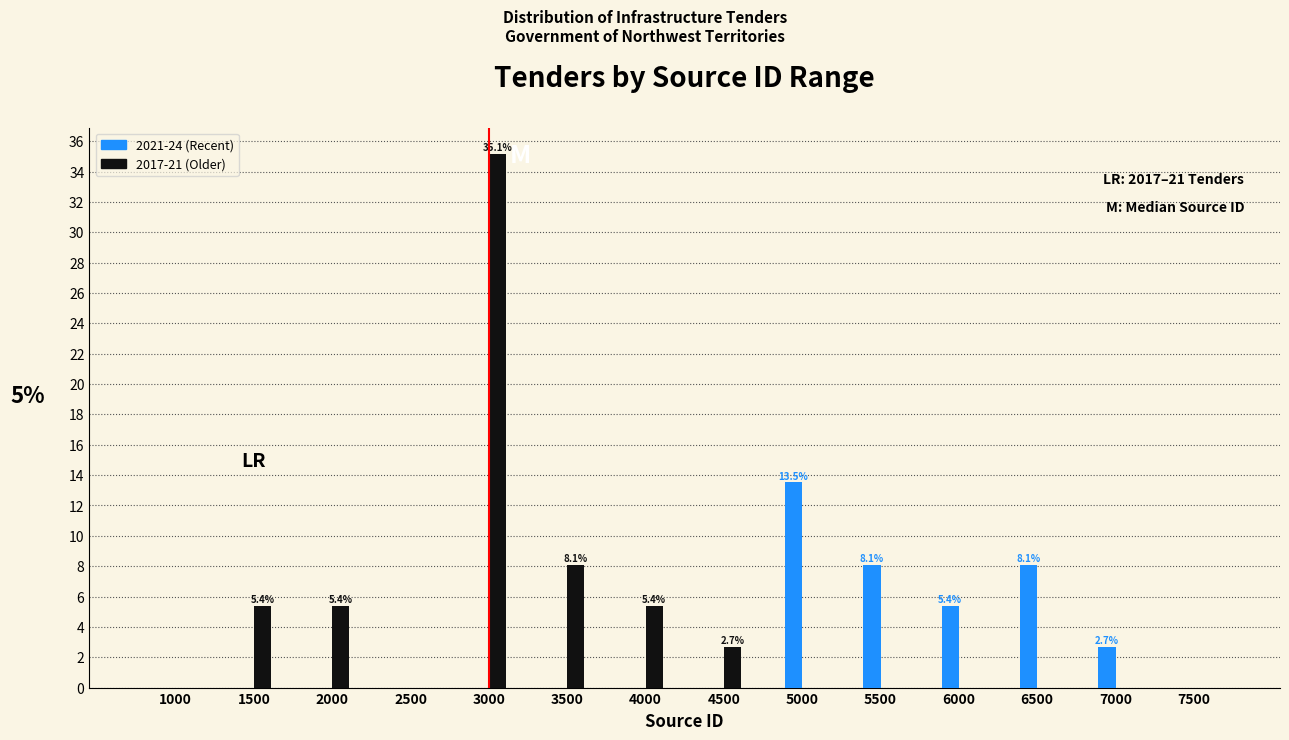

Reading left to right, transcribe all the data shown in this chart.

2021-24 (Recent): 1000=0.0	1500=0.0	2000=0.0	2500=0.0	3000=0.0	3500=0.0	4000=0.0	4500=0.0	5000=13.5	5500=8.1	6000=5.4	6500=8.1	7000=2.7	7500=0.0
2017-21 (Older): 1000=0.0	1500=5.4	2000=5.4	2500=0.0	3000=35.1	3500=8.1	4000=5.4	4500=2.7	5000=0.0	5500=0.0	6000=0.0	6500=0.0	7000=0.0	7500=0.0